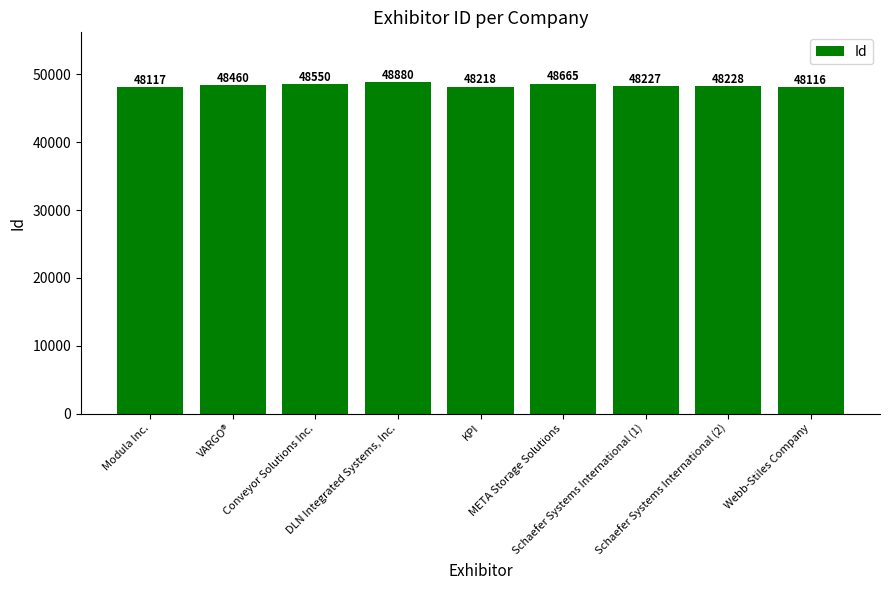

How many bars are there in total?

9